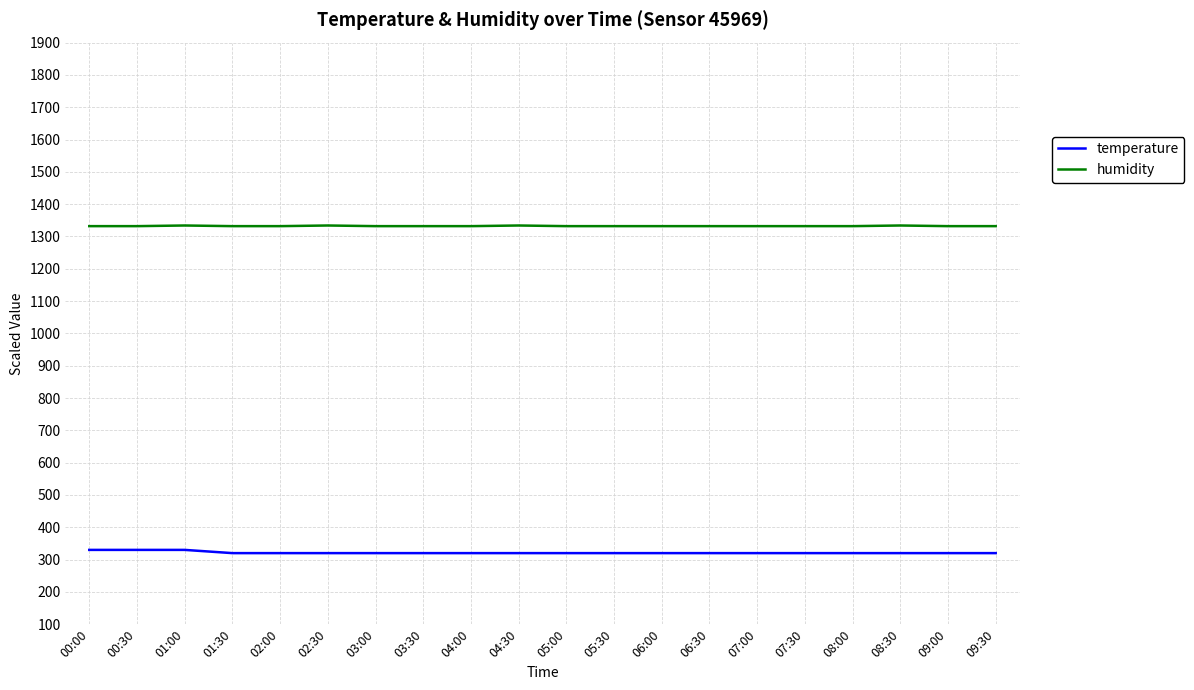

List the series in order of their overall mean, highest first.

humidity, temperature